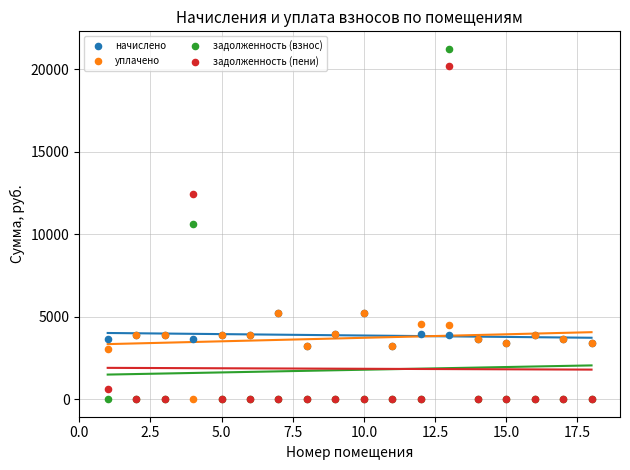

In the задолженность (пени) series, what Y value is closest to 10096?

12461.1